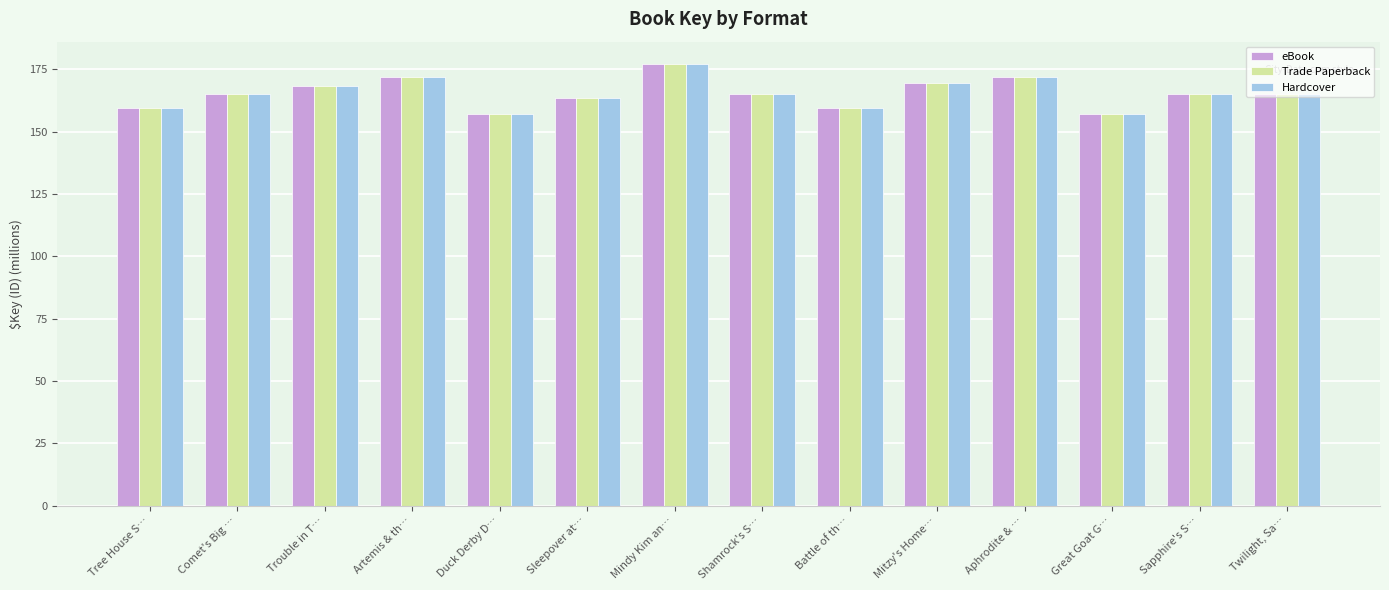

Is the value of eBook at Mitzy's Home… greater than the value of Trade Paperback at Mindy Kim an…?

No